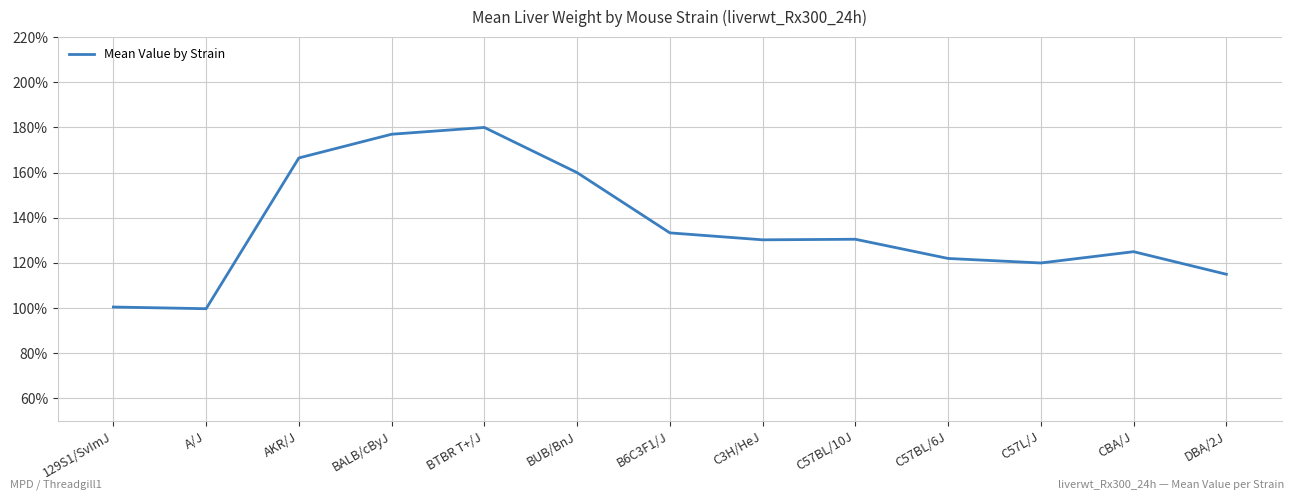

Which category has the lowest value across all series?

A/J